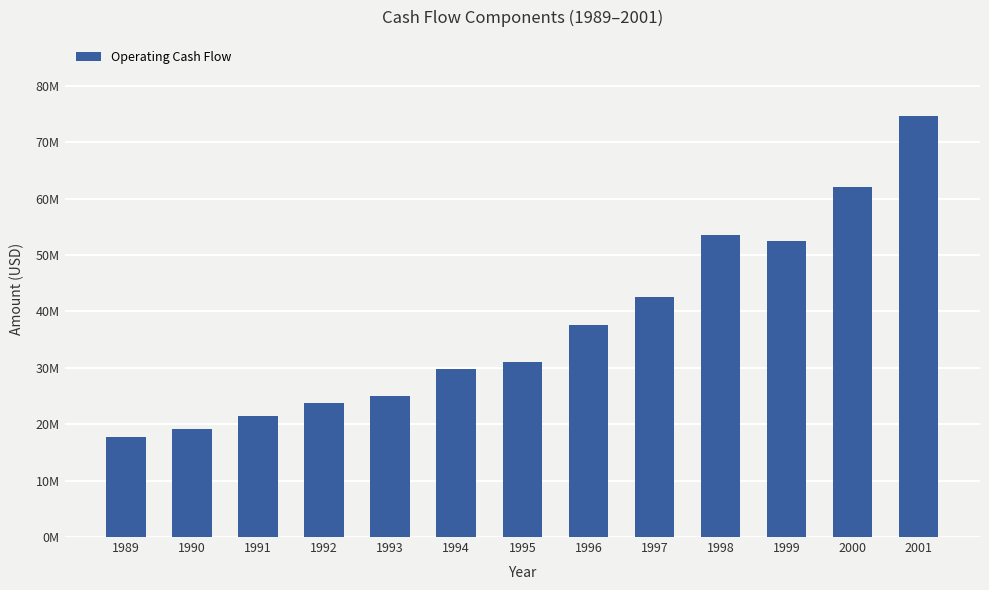

Read the value at 1996, to the nearest 10.

37560000